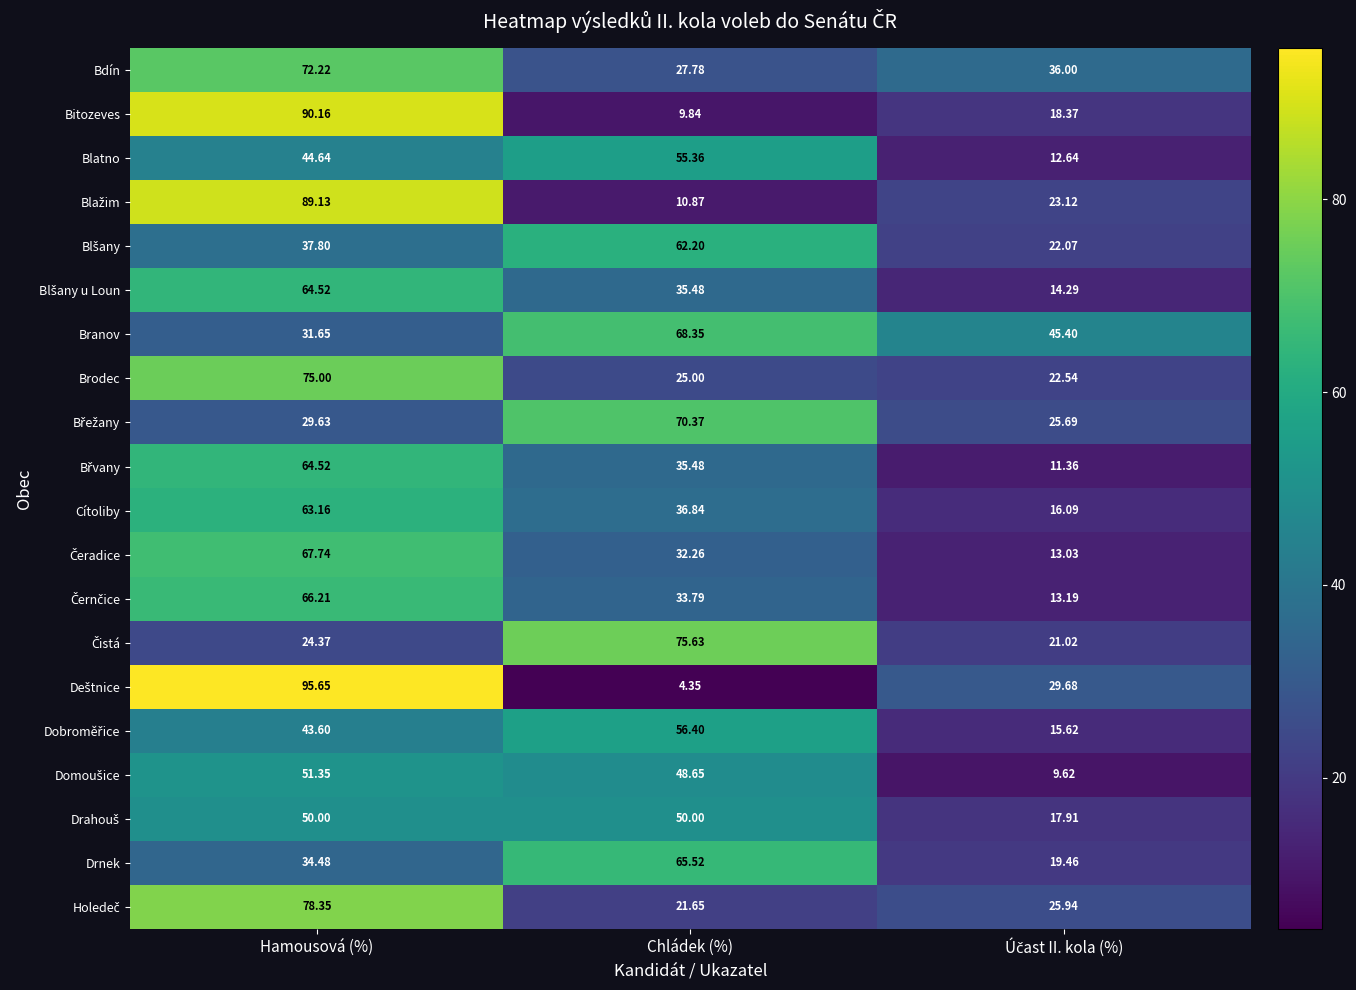

At which category does the chart reach its minimum across all series?

Chládek (%)